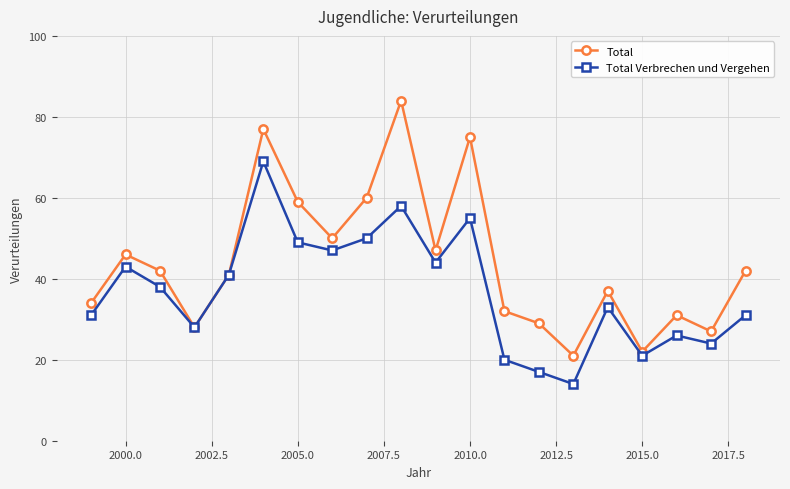

What is the value of the Total Verbrechen und Vergehen point at the 12th from the left?

55